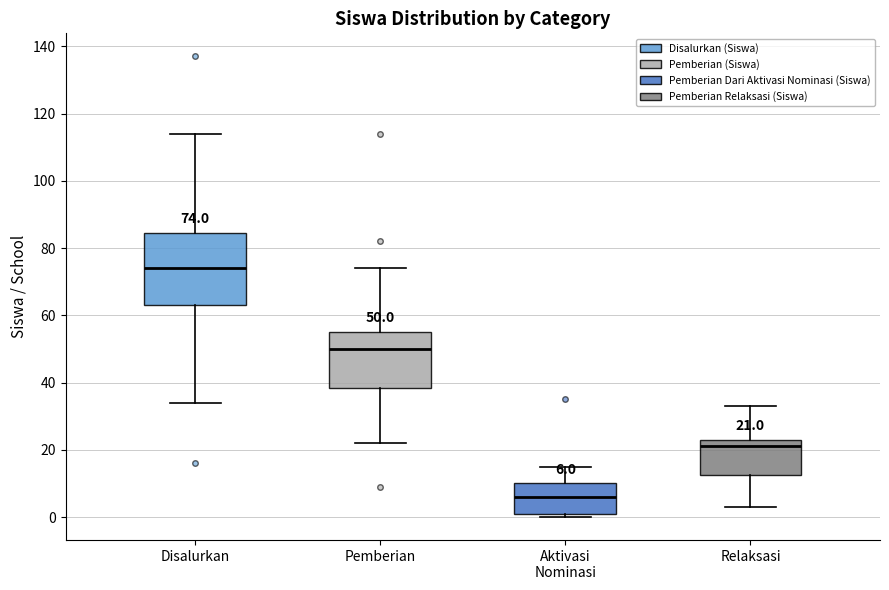

Comparing the boxes themselves (not the whiskers), which one is the tallest?

Disalurkan